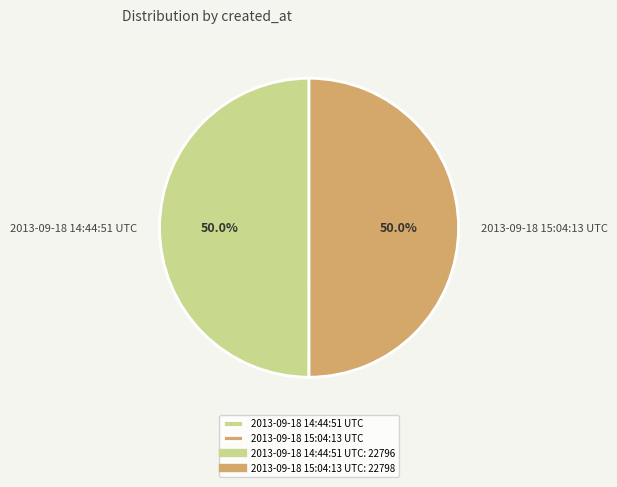

Is it true that 2013-09-18 14:44:51 UTC is 50% of the pie?

True